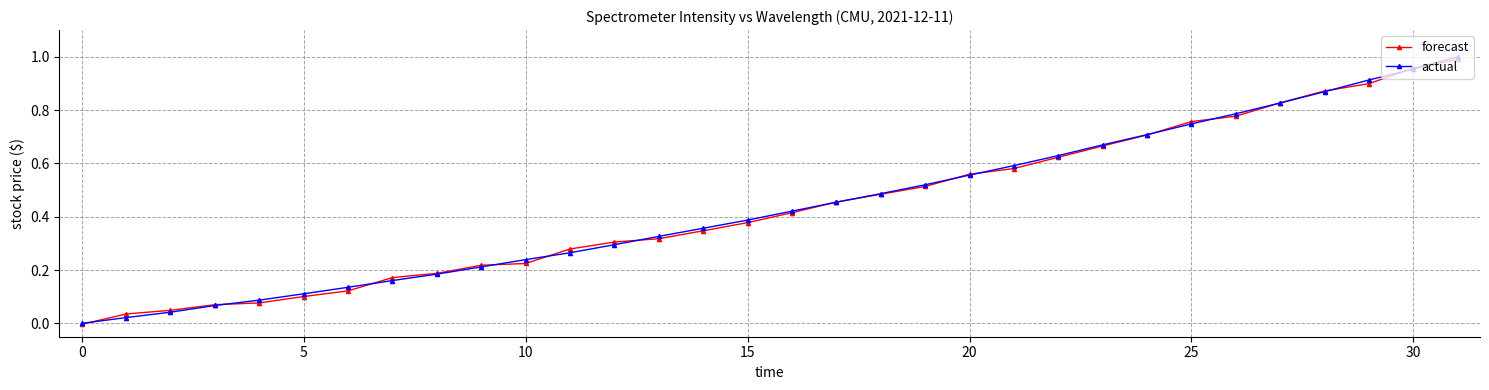

What are all the series names shown in the legend?

forecast, actual